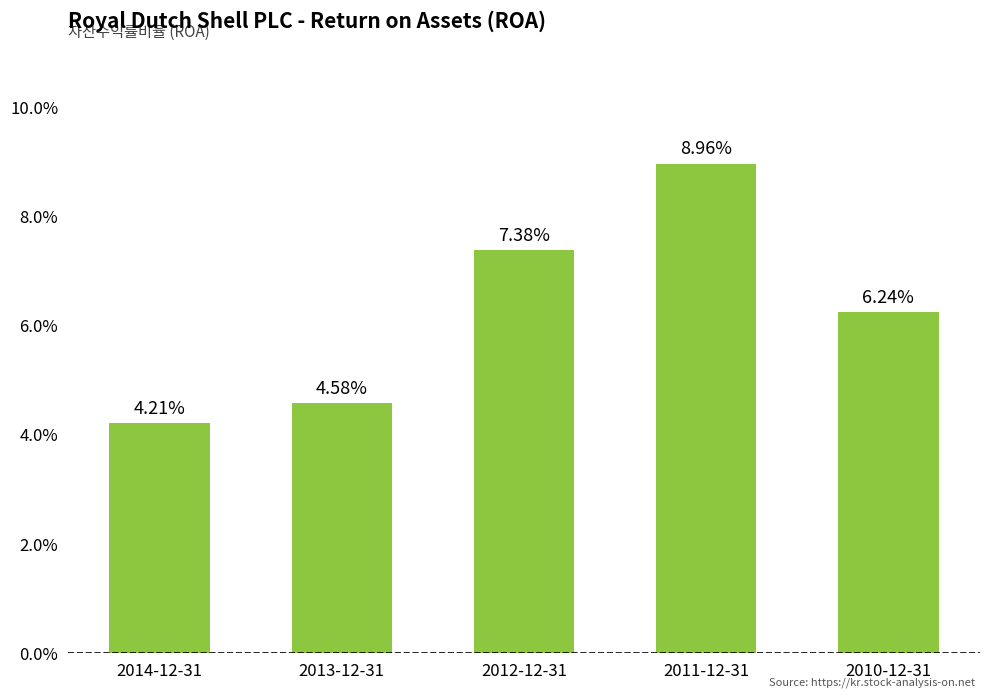

Reading right to left, list all the values displayed in this chart.

2010-12-31=0.1	2011-12-31=0.1	2012-12-31=0.1	2013-12-31=0.0	2014-12-31=0.0